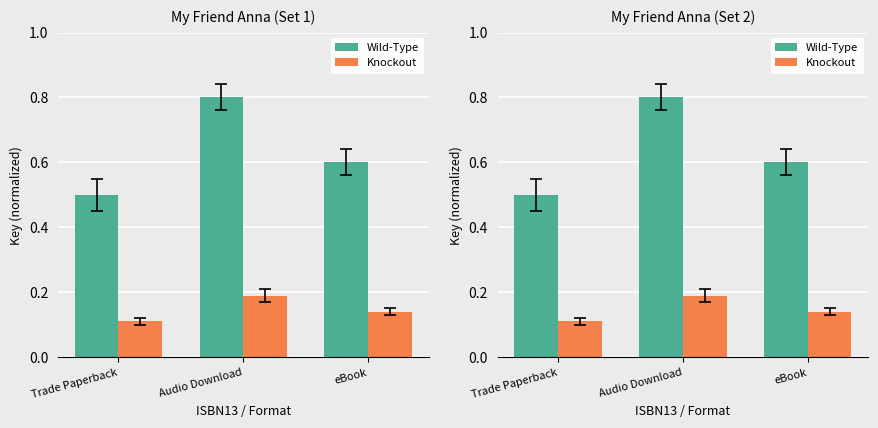

Is the value of Wild-Type at Audio Download greater than the value of Knockout at Audio Download?

Yes